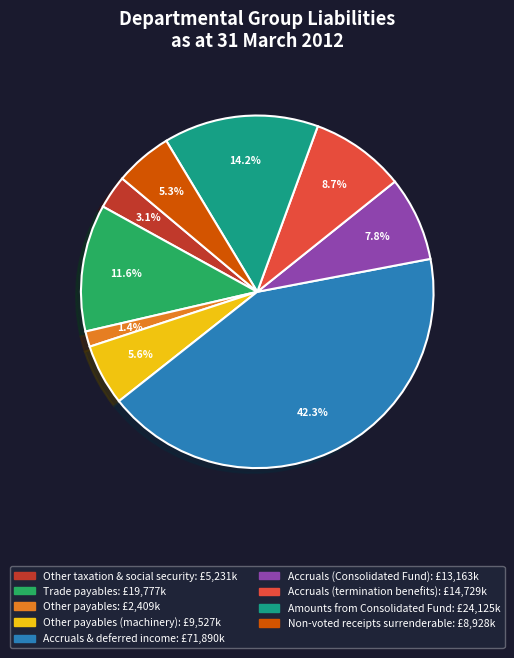

To the nearest percent, what is the difference between the largest and smallest slice percentages?

41%